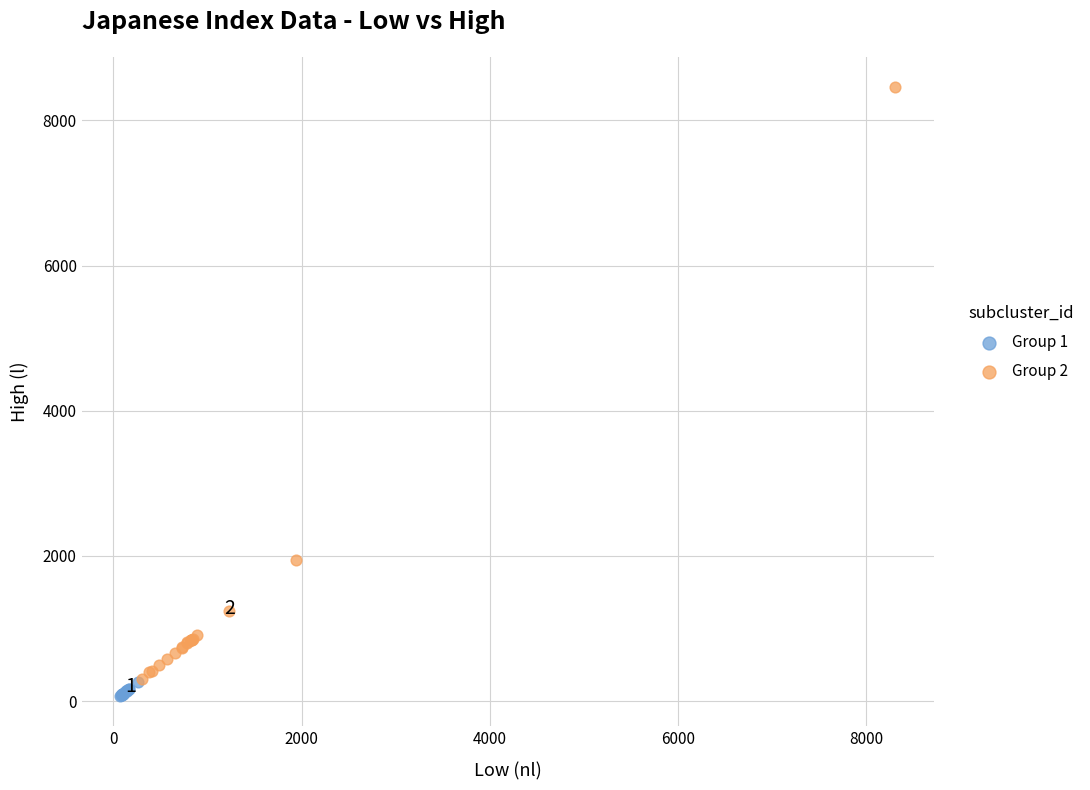

Which series has the widest spread of Y values?

Group 2